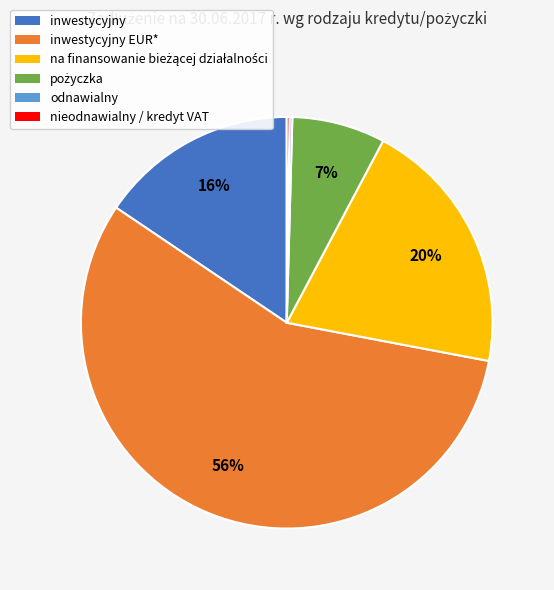

To the nearest percent, what is the average slice percentage?

17%